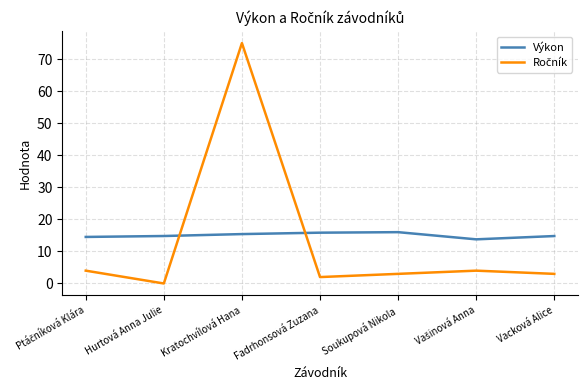

True or false: Výkon has a value of 4.3 at Fadrhonsová Zuzana.

False